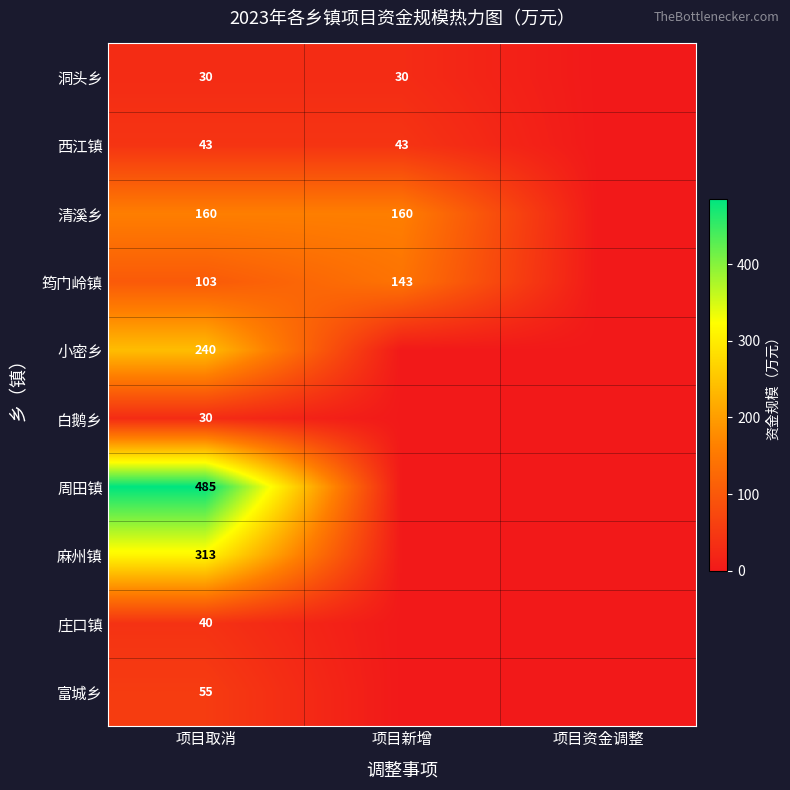

Is it true that 清溪乡 equals 98 at 项目取消?

False